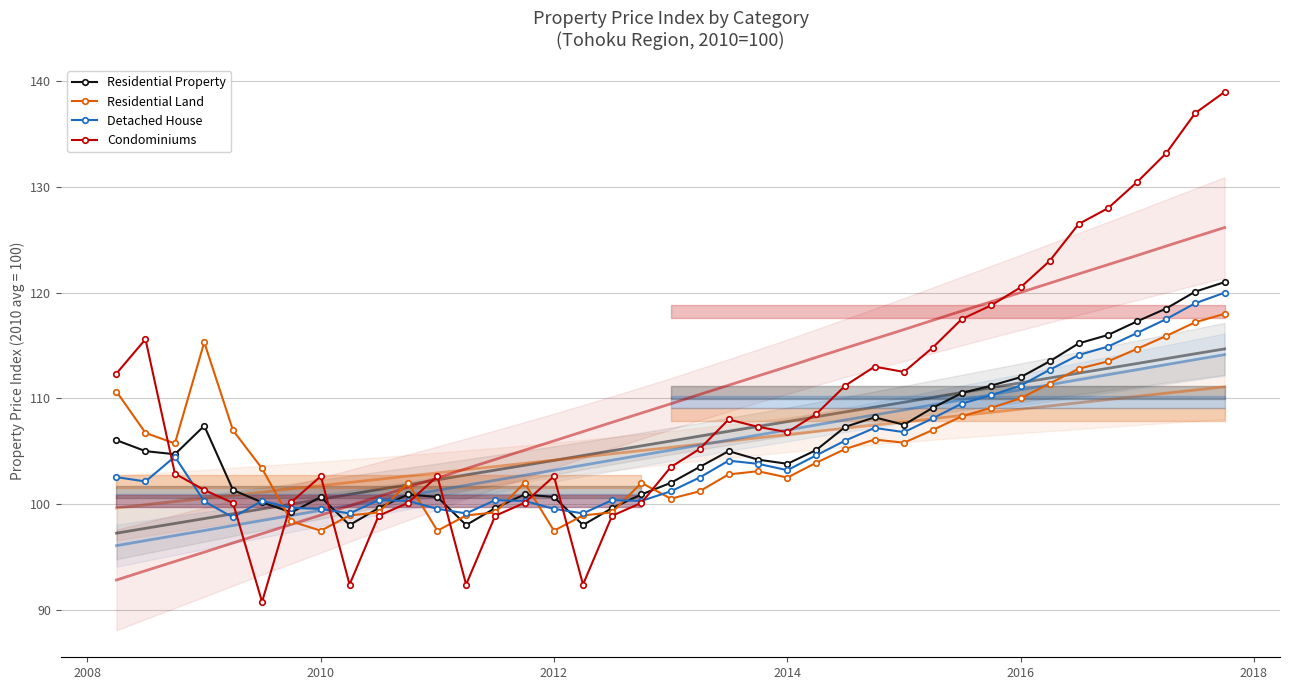

What are all the series names shown in the legend?

Residential Property, Residential Land, Detached House, Condominiums